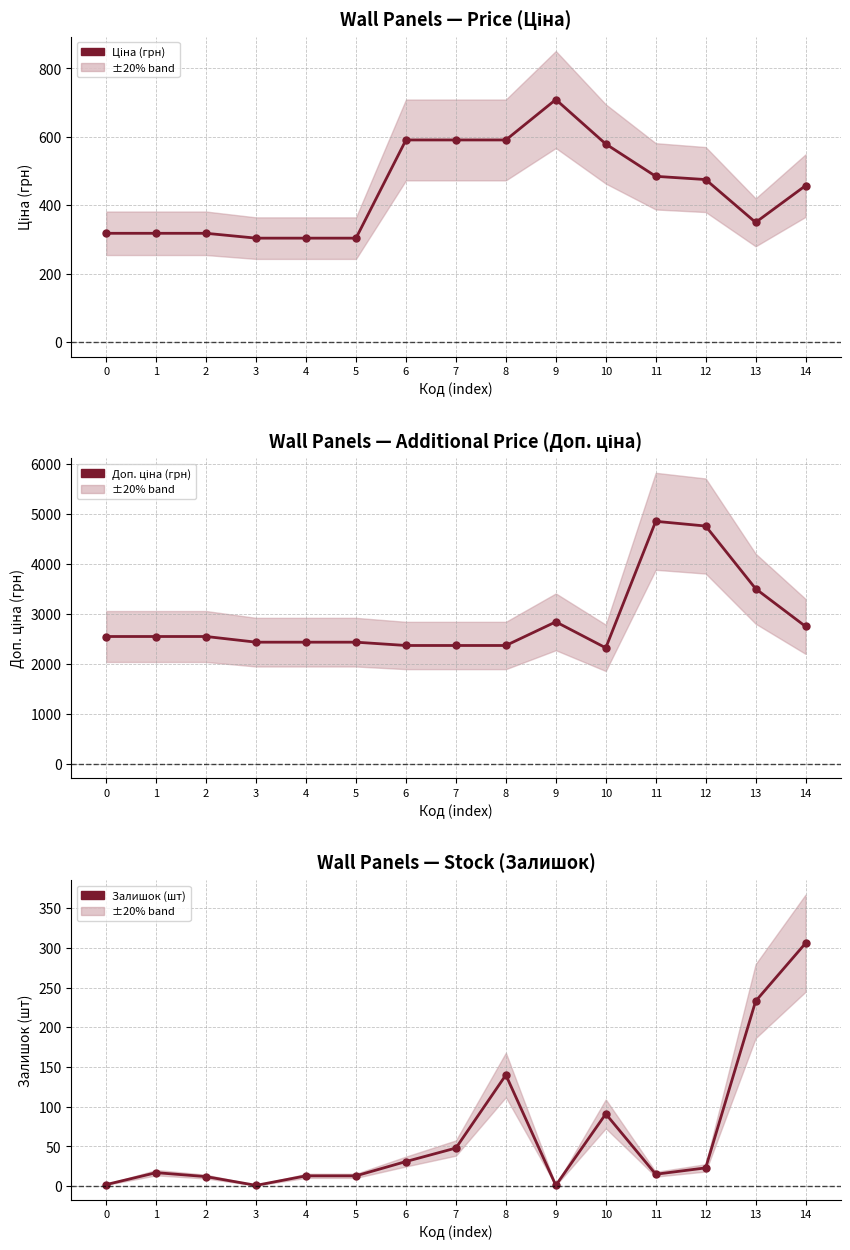

What is the maximum value for Ціна (грн)?

709.1